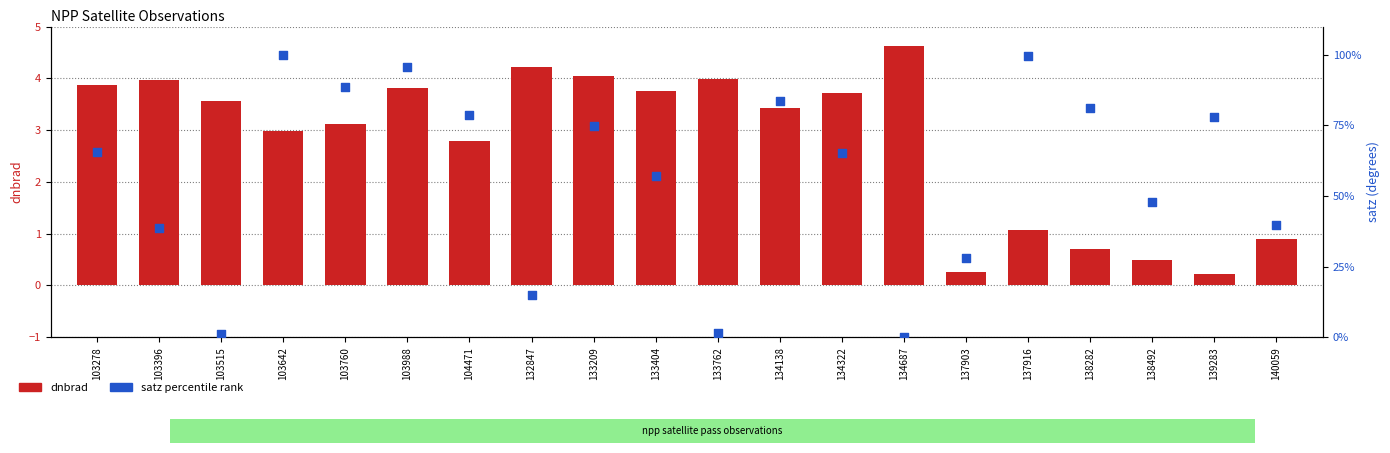

Which series has the largest total across all categories?

satz percentile rank